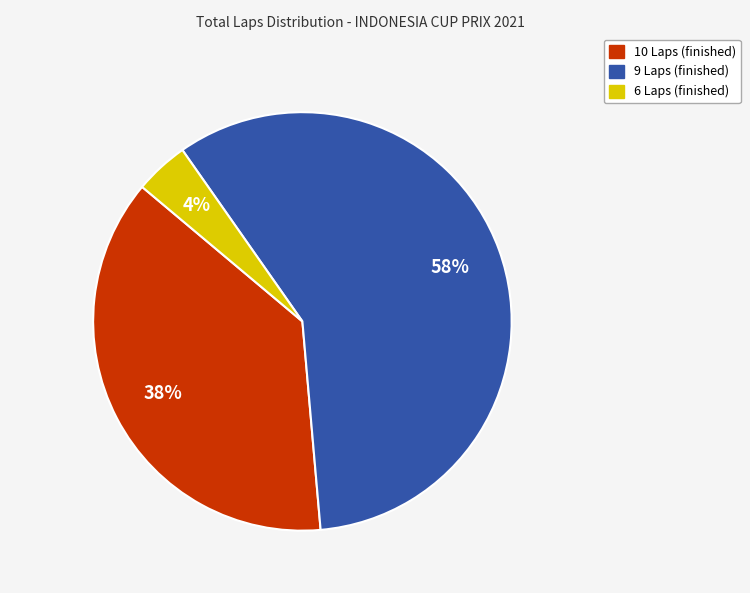

To the nearest percent, what is the difference between the largest and smallest slice percentages?

54%